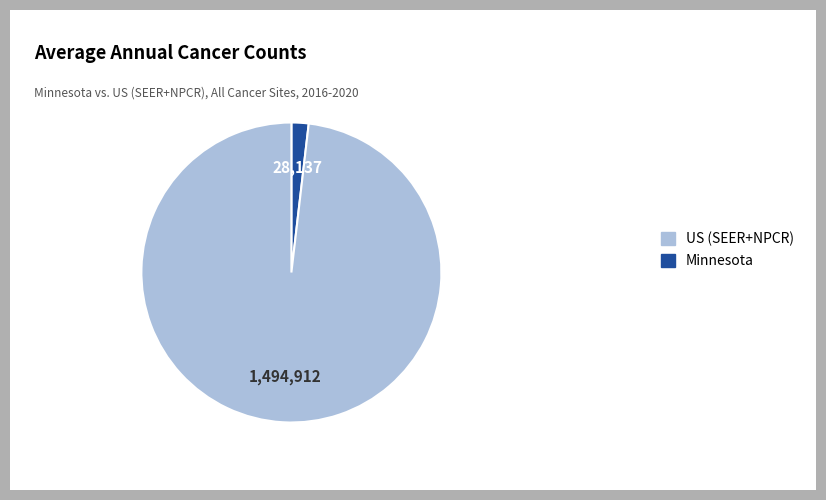

Count the number of slices in the pie.

2